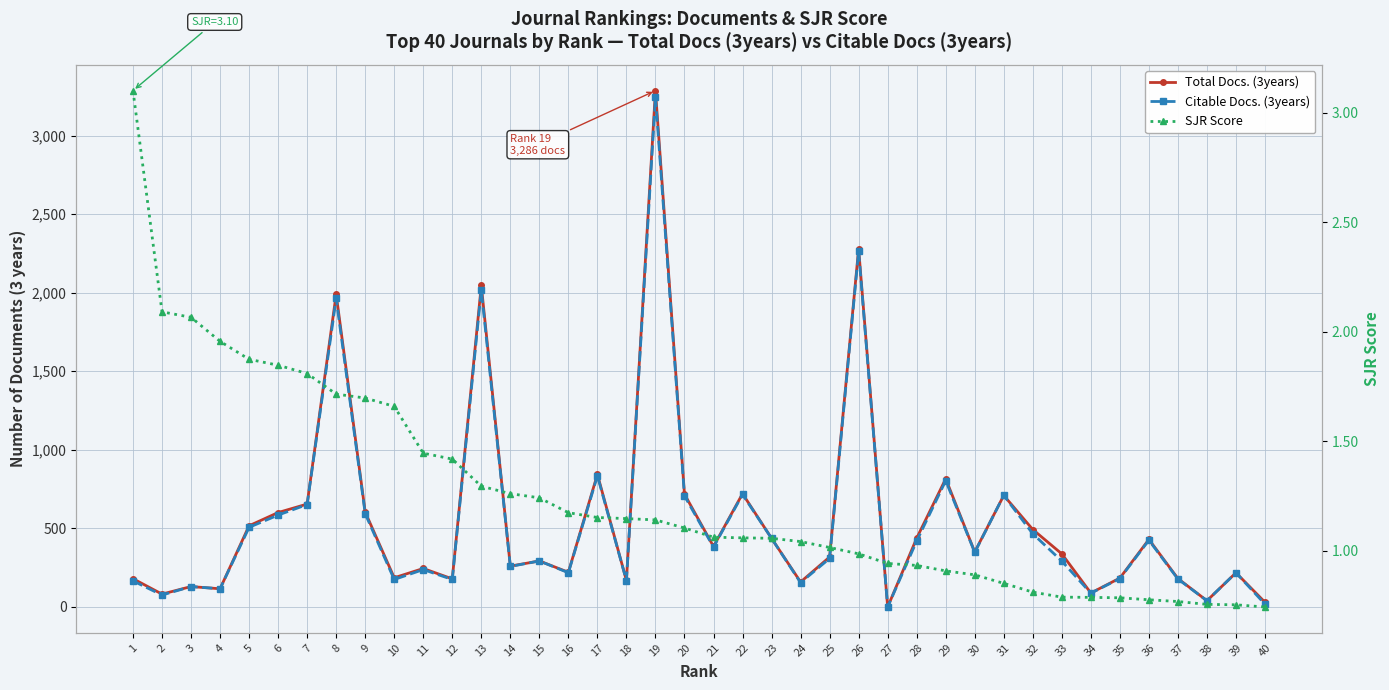

How many lines are shown in the chart?

3